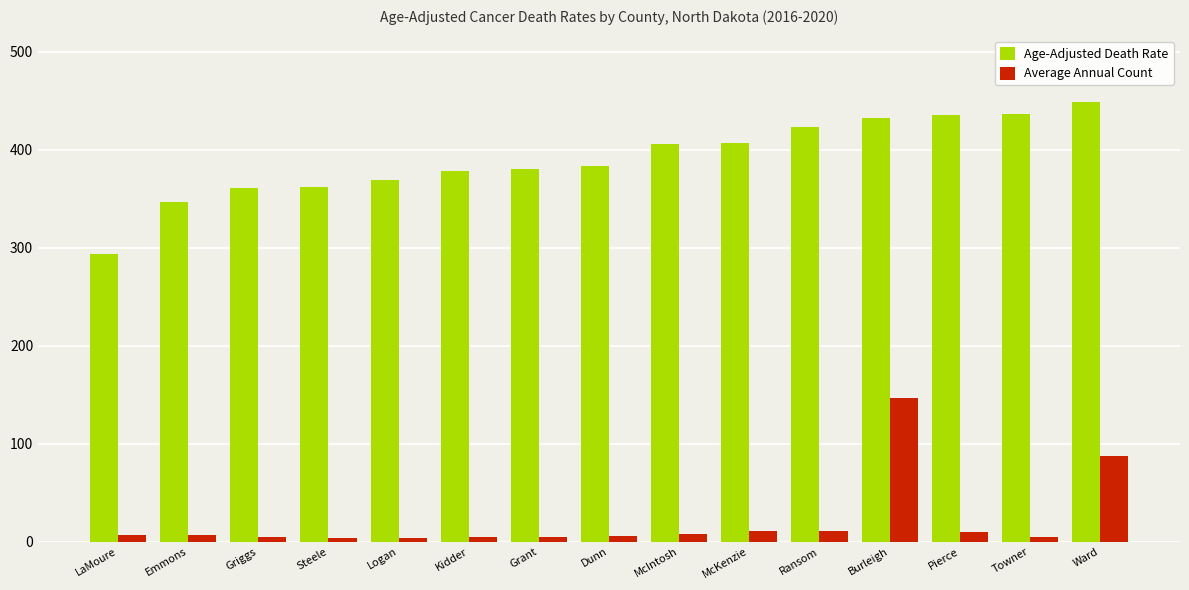

What is the total value across all series at Ward?

536.0